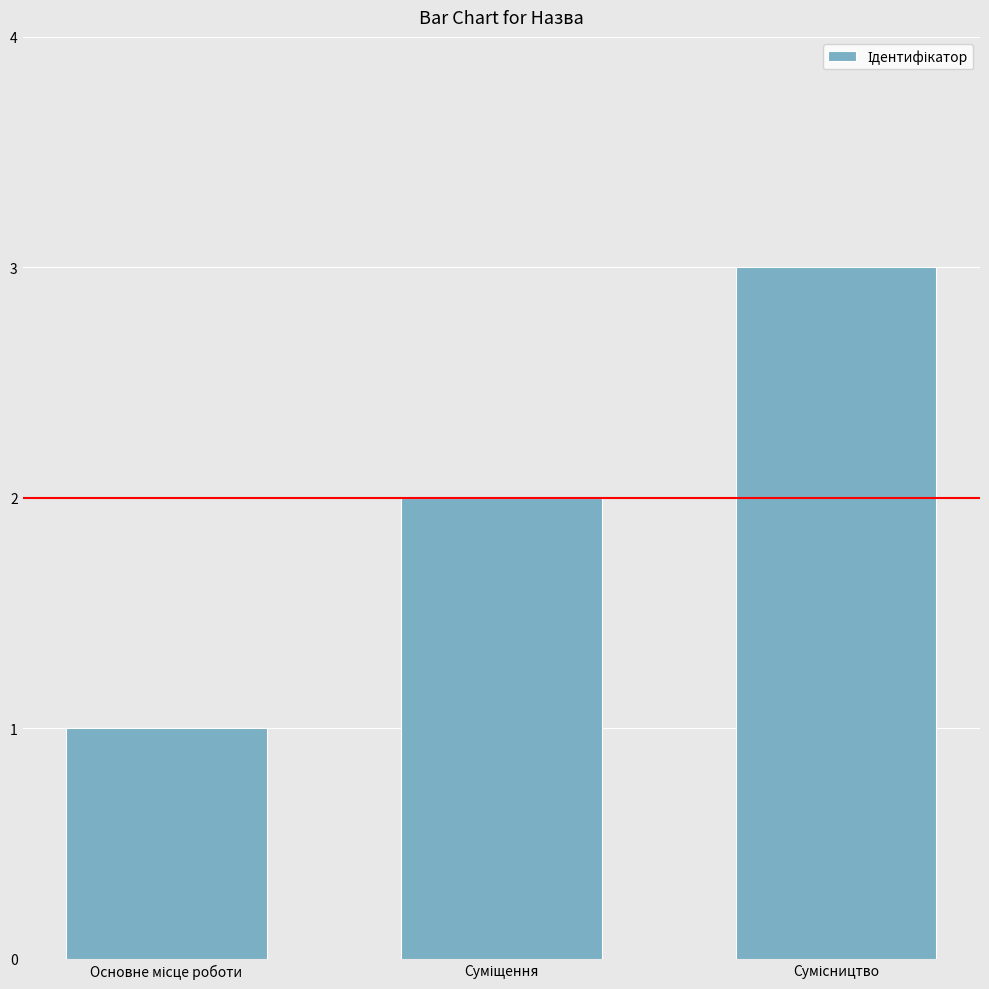

What is the maximum value shown in the chart?

3